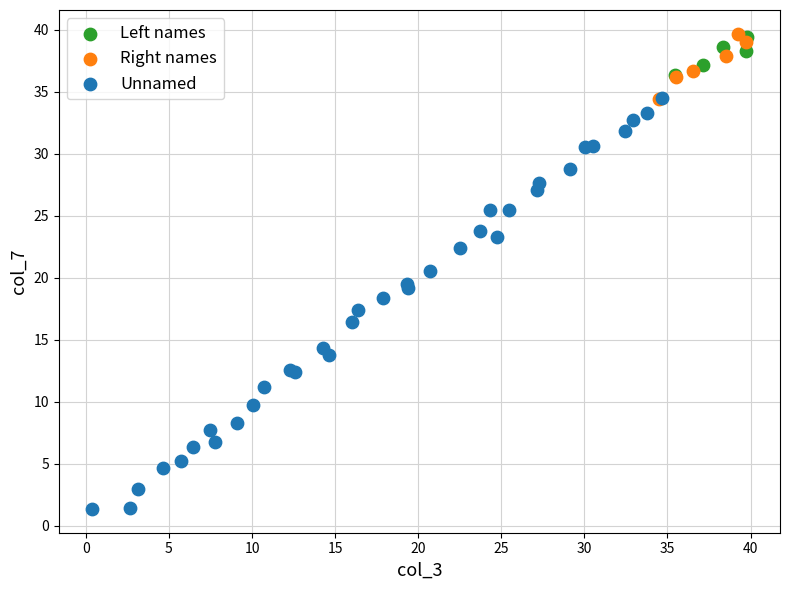

Which series reaches the minimum Y coordinate?

Unnamed